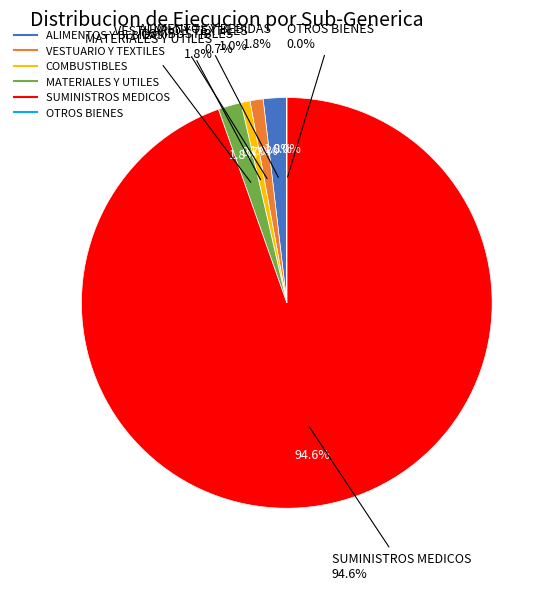

To the nearest percent, what is the difference between the VESTUARIO Y TEXTILES and MATERIALES Y UTILES slice percentages?

1%